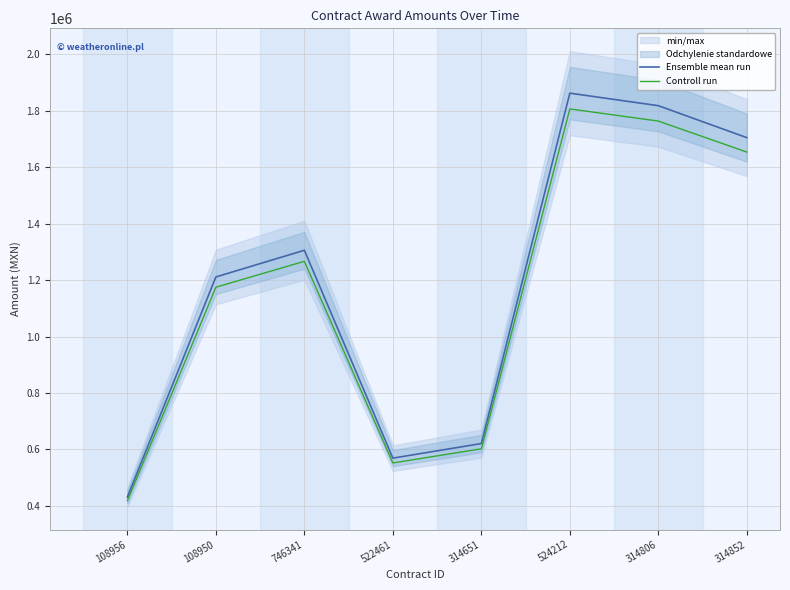

Where is the first local maximum for Ensemble mean run?

746341